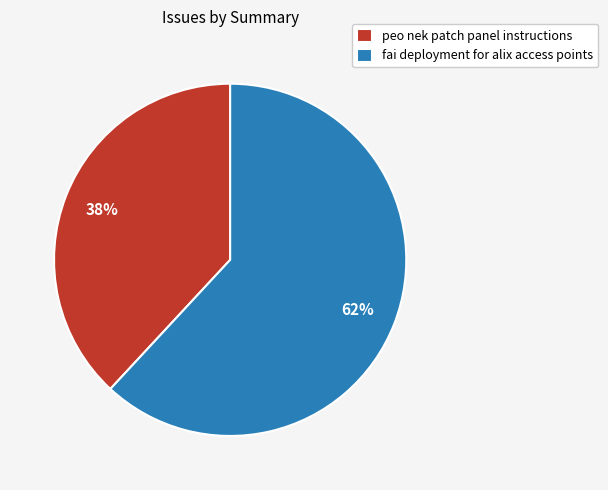

To the nearest percent, what is the difference between the largest and smallest slice percentages?

24%